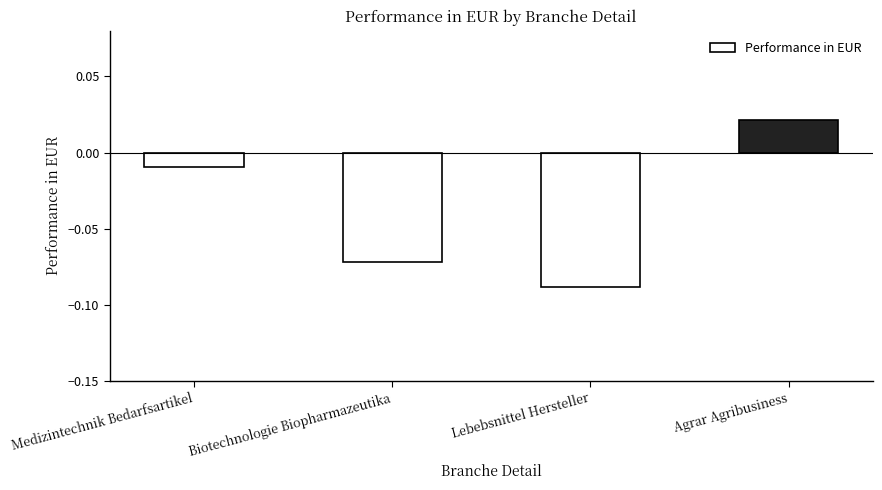

Rank the categories by value from highest to lowest.

Agrar Agribusiness, Medizintechnik Bedarfsartikel, Biotechnologie Biopharmazeutika, Lebebsnittel Hersteller